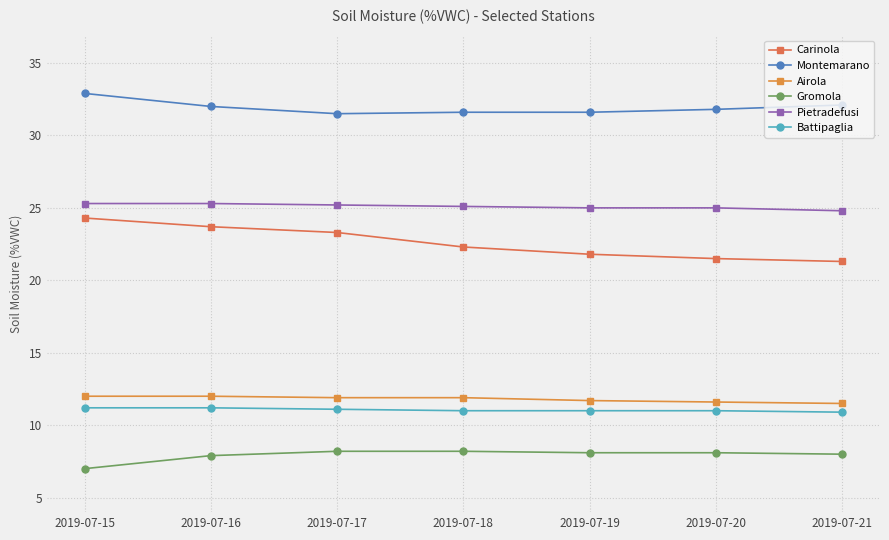

What is the average value of the Gromola series?

7.9